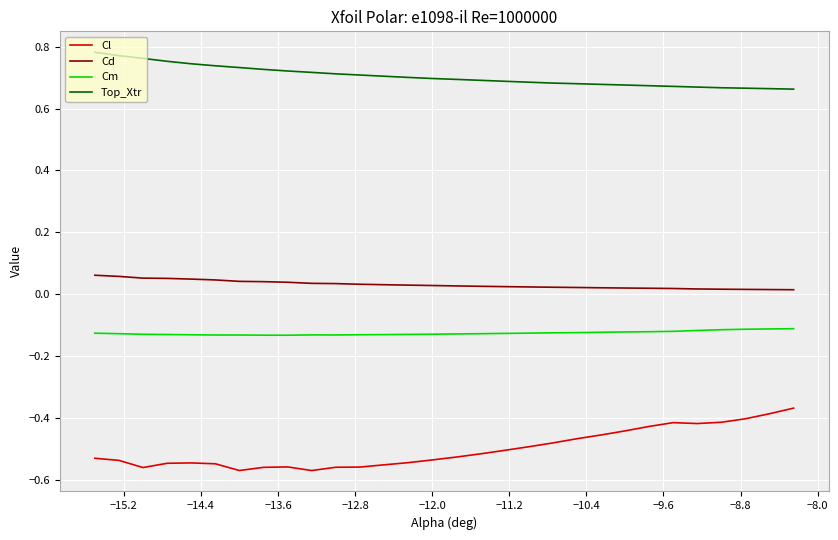

List the series in order of their peak value, highest first.

Top_Xtr, Cd, Cm, Cl